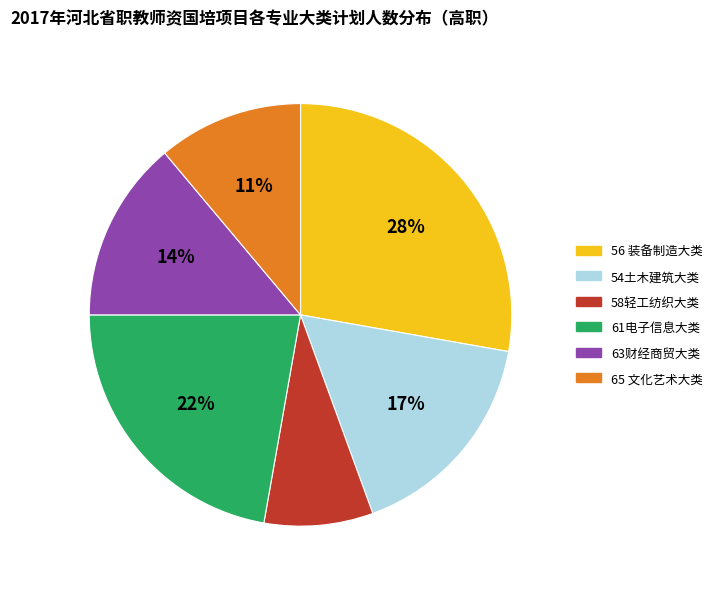

Which category has the smallest portion of the pie?

58轻工纺织大类